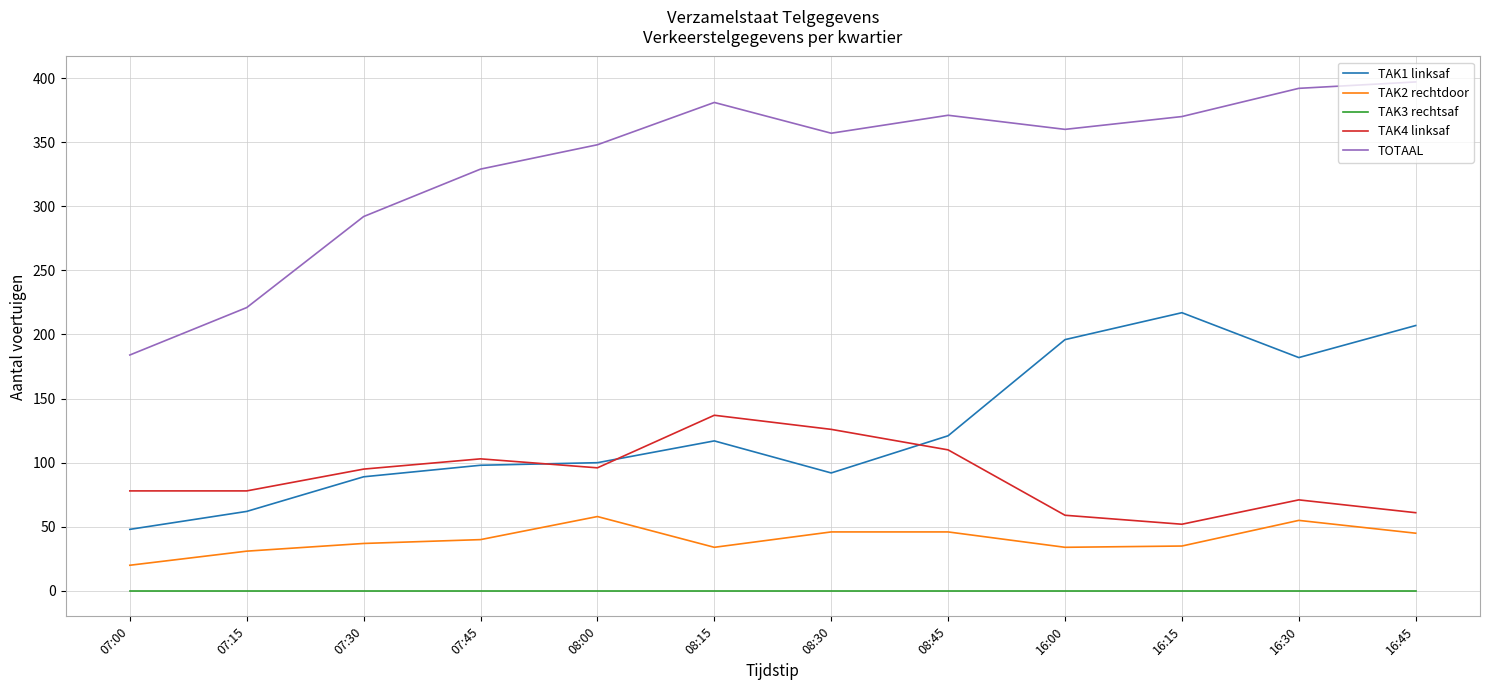

True or false: TOTAAL and TAK1 linksaf intersect in this chart.

False